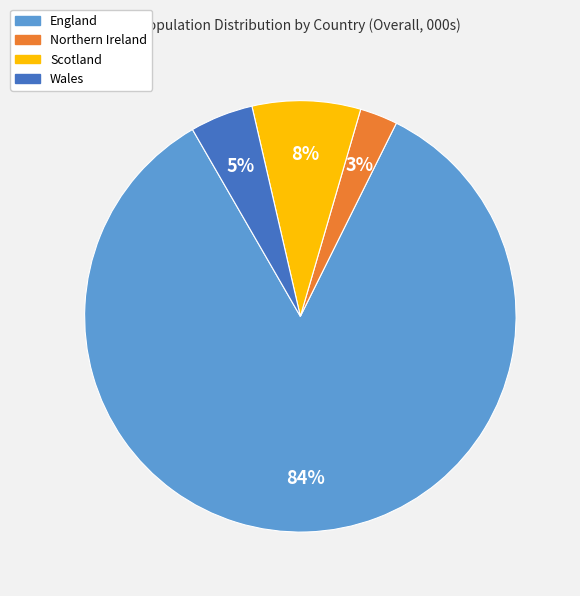

Count the number of slices in the pie.

4